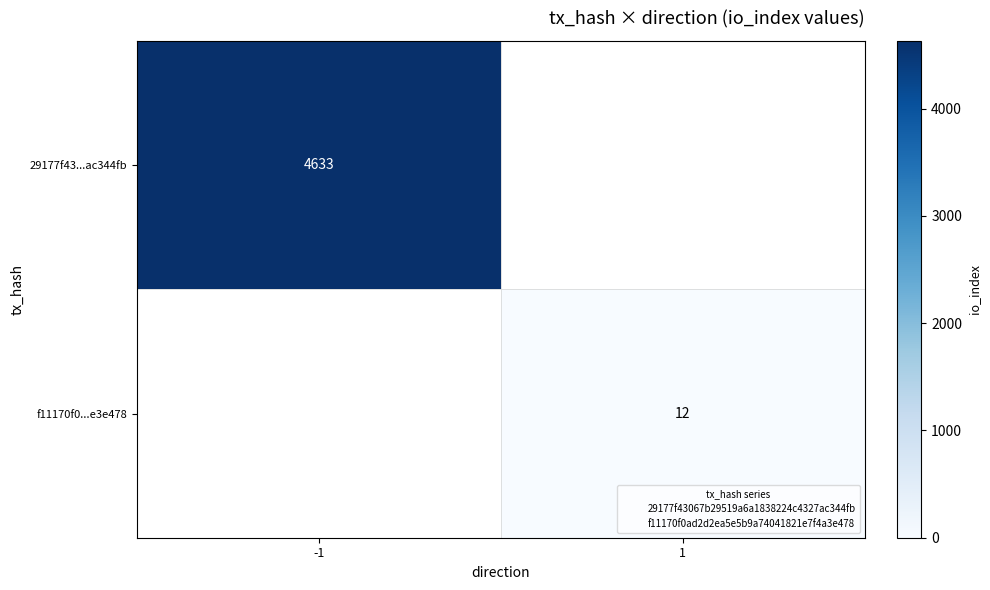

What is the minimum value for 29177f43...ac344fb?

4633.0